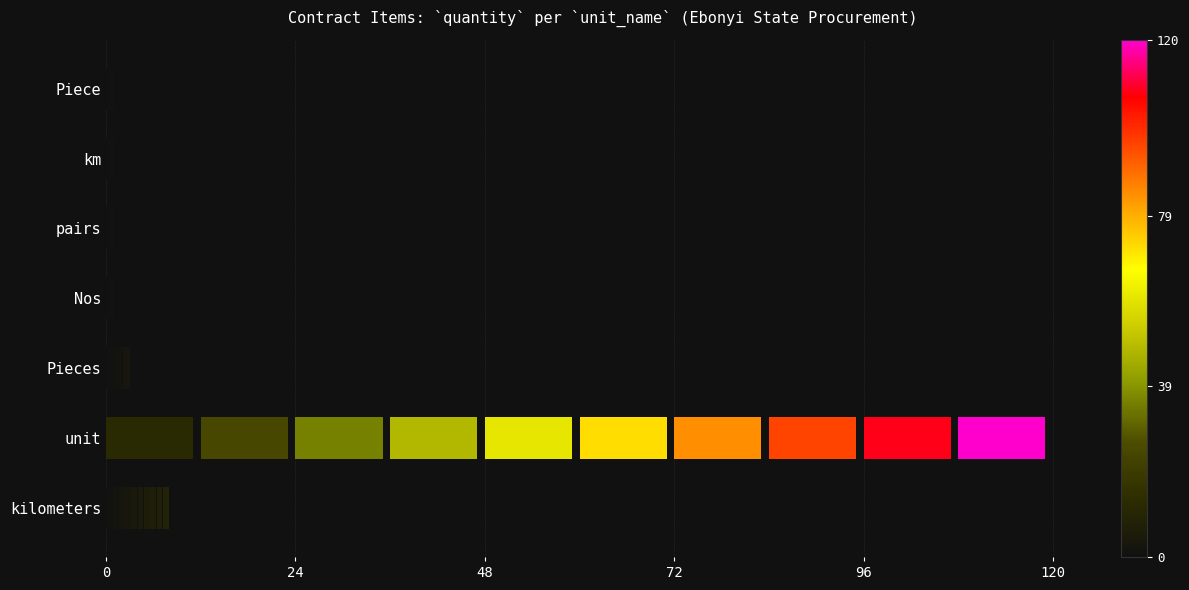

Reading bottom to top, what are all the values shown in this chart?

8	120	3	1	1	1	1